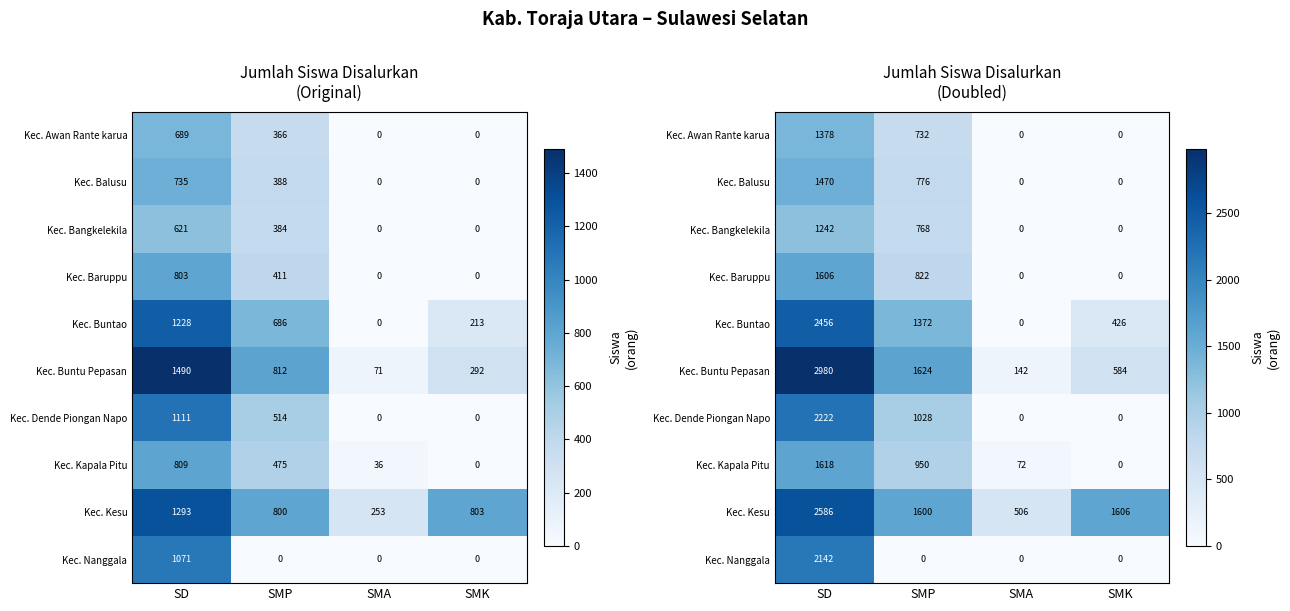

What is the difference between the Kec. Kesu values at SD and SMK?

980